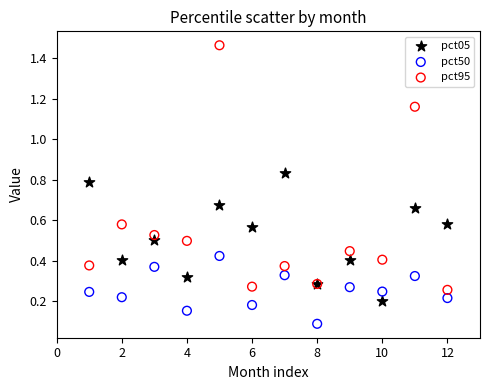

Which series has the widest spread of Y values?

pct95